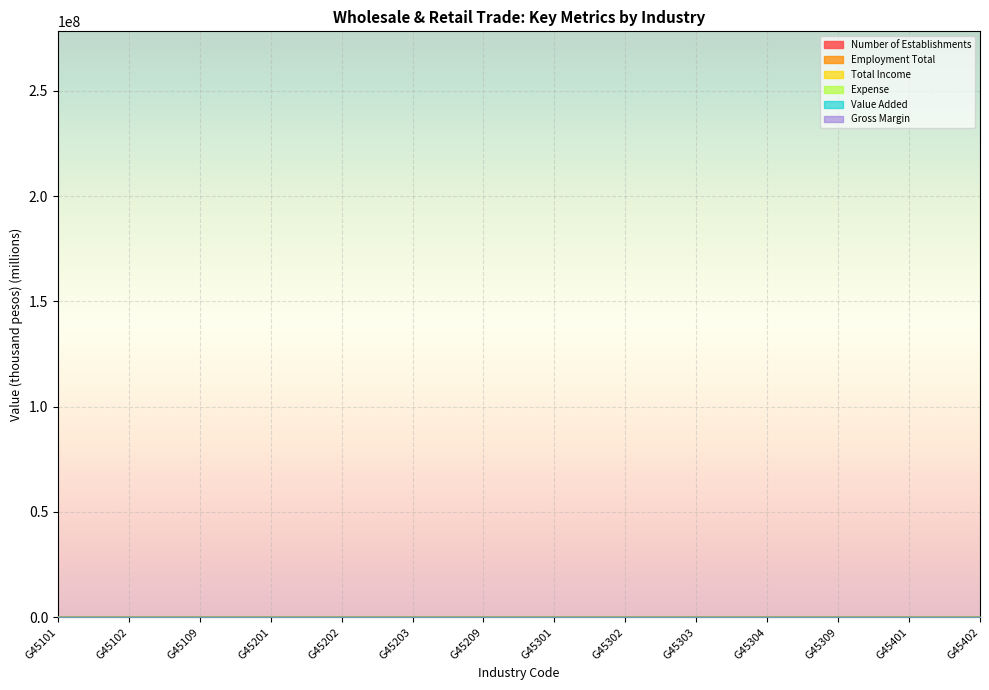

Does the chart display data point markers on the line(s)?

No